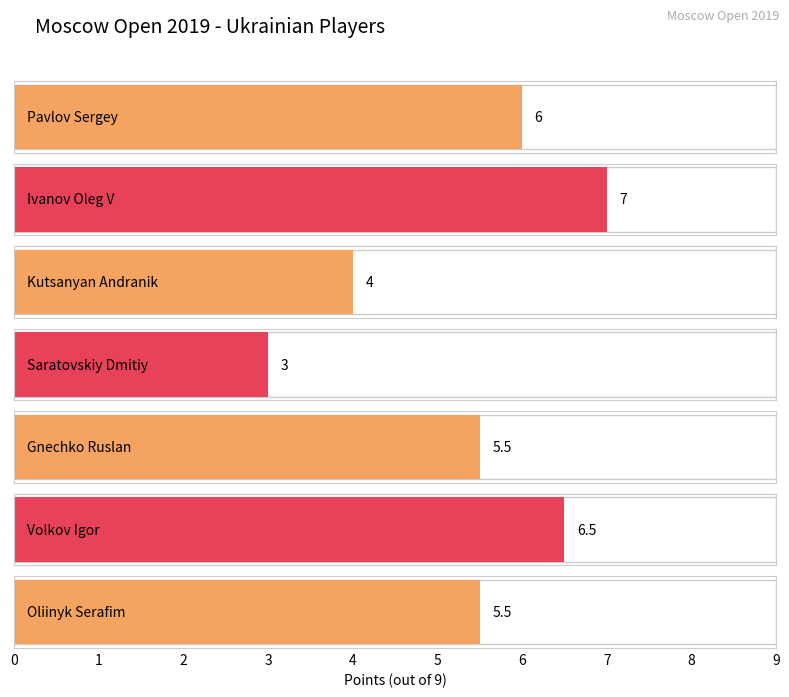

What is the label of the 6th bar from the left?

Volkov Igor